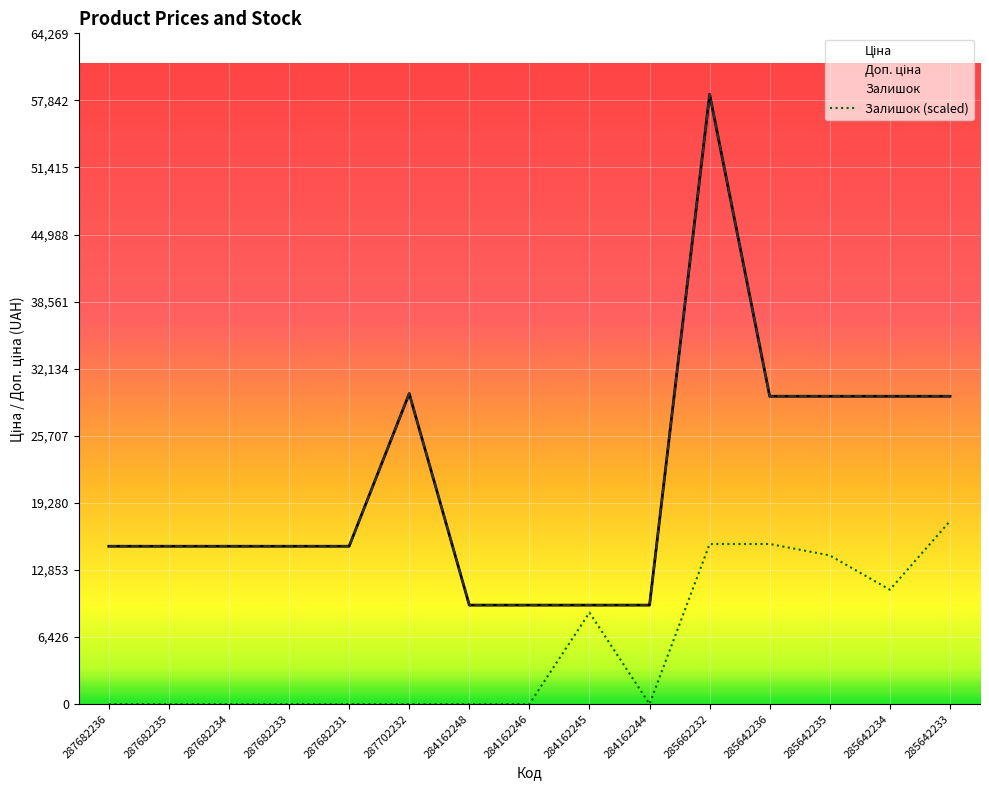

How many lines are shown in the chart?

3